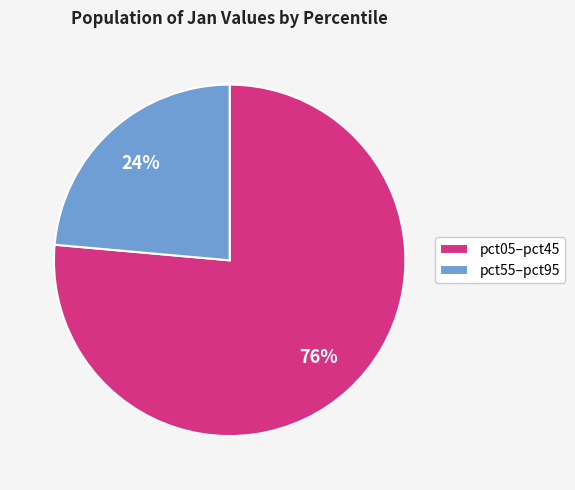

Which category has the biggest portion of the pie?

pct05–pct45